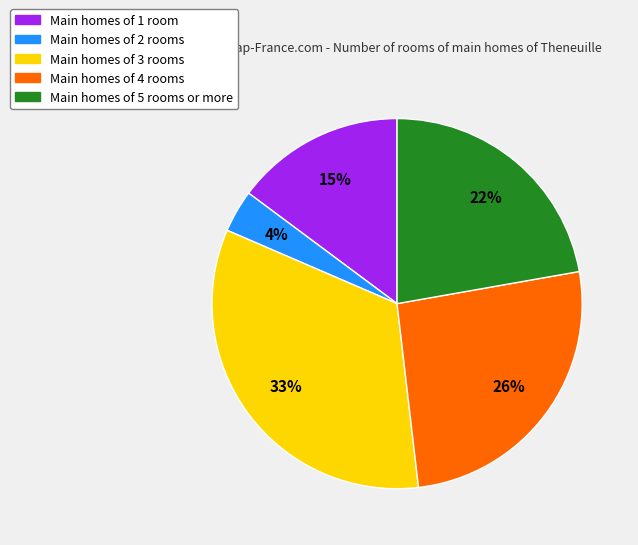

What percentage is the Main homes of 2 rooms slice, to the nearest percent?

4%